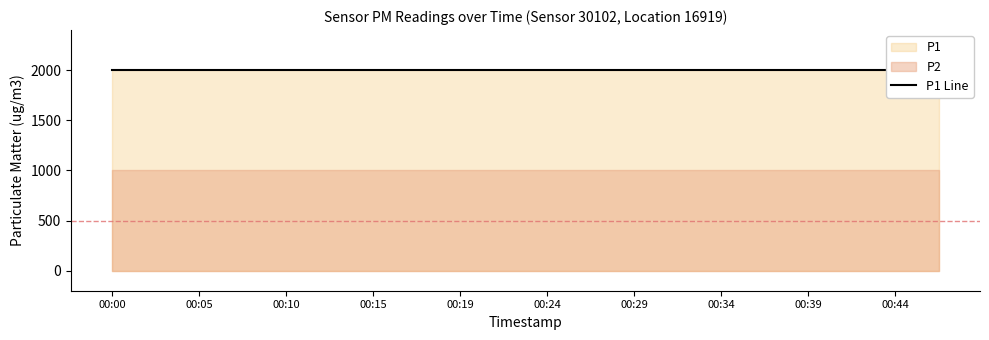

Rank the series by their maximum value, from highest to lowest.

P1, P2